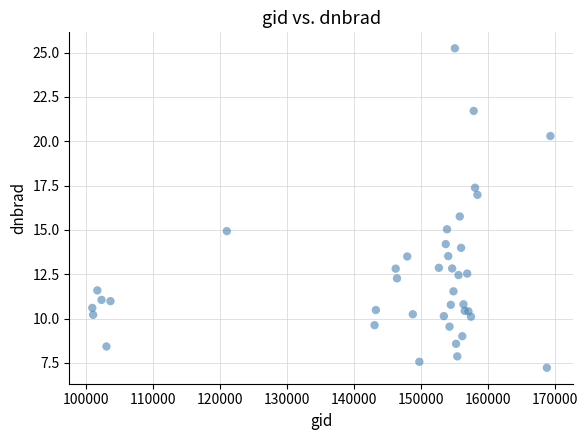

What Y value in the scatter plot is closest to 16?

15.8